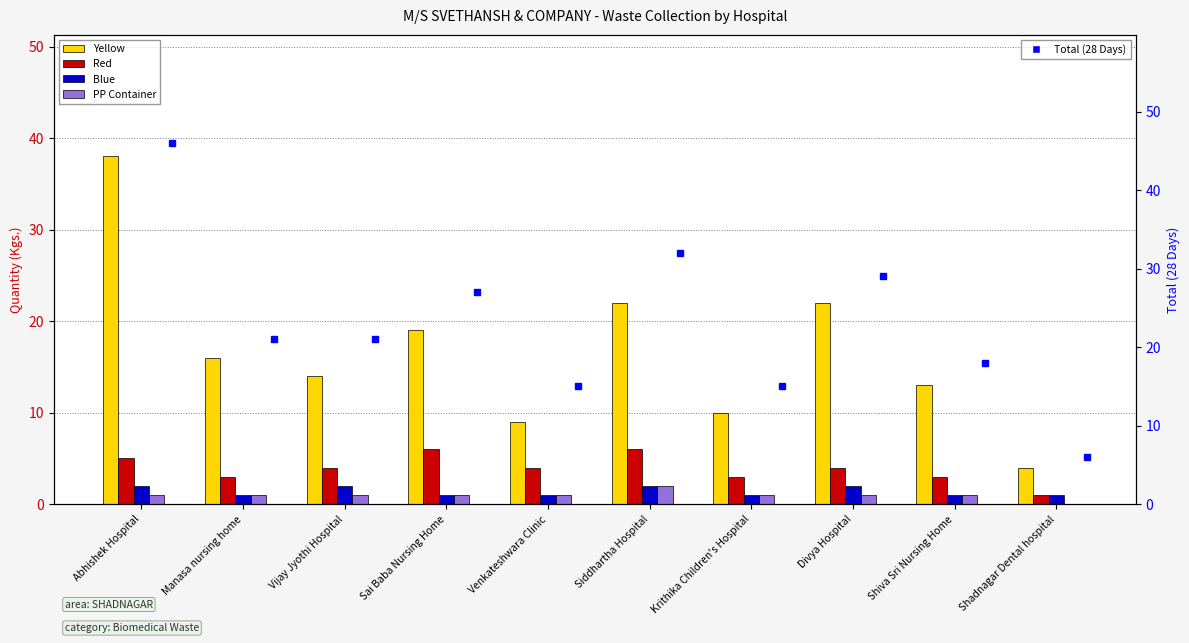

What is the average value of the Total (28 Days) series?

23